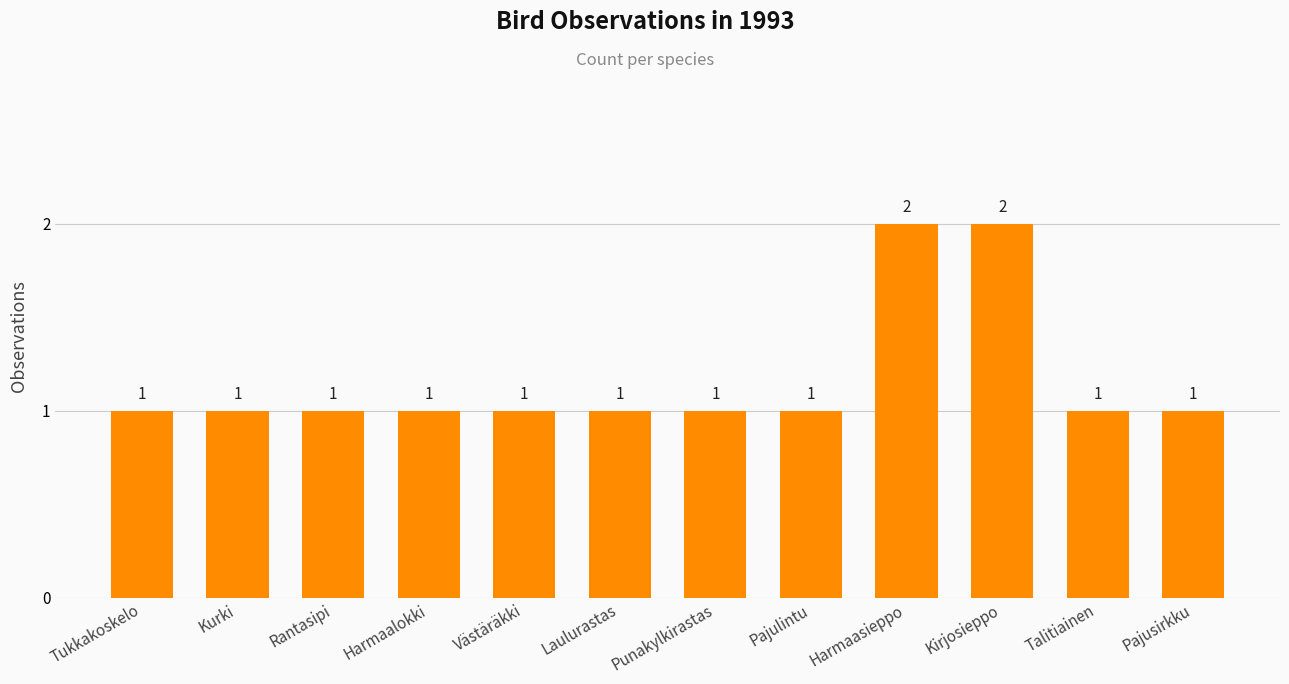

Approximately how many times larger is the value at Harmaasieppo compared to Laulurastas?

2.0